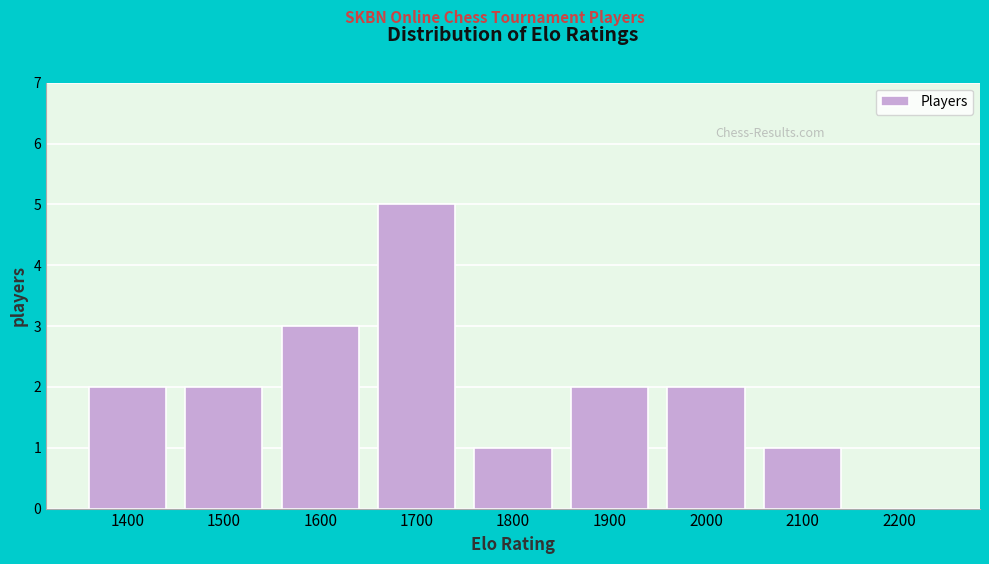

Reading left to right, extract all data points from this chart.

1400=2	1500=2	1600=3	1700=5	1800=1	1900=2	2000=2	2100=1	2200=0